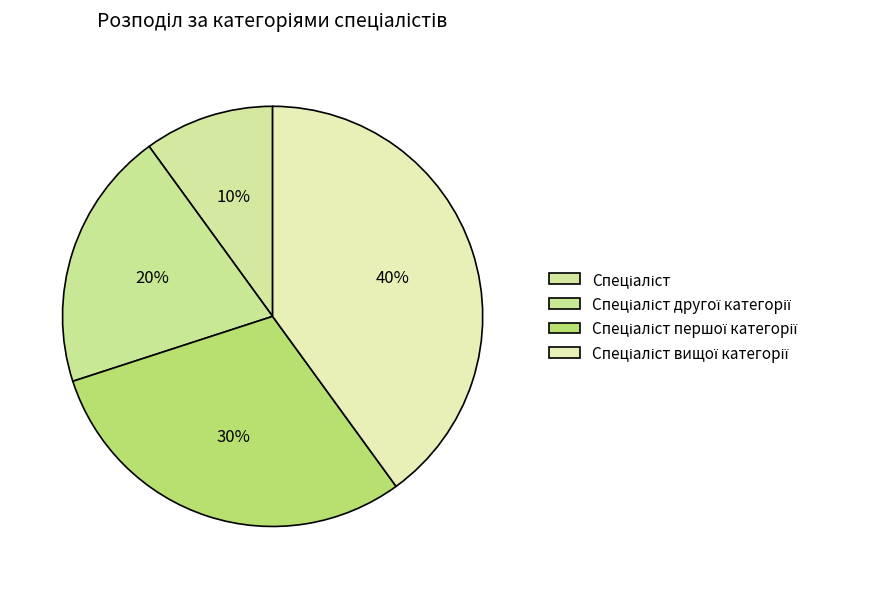

Approximately how many times larger is the value at Спеціаліст другої категорії compared to Спеціаліст вищої категорії?

0.5